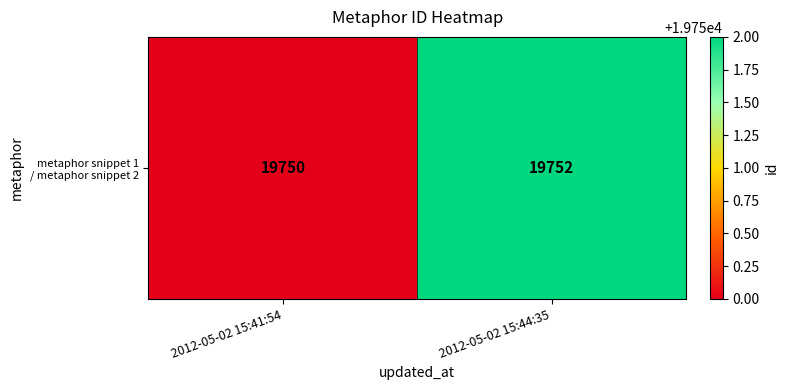

What is the sum of all values?

39502